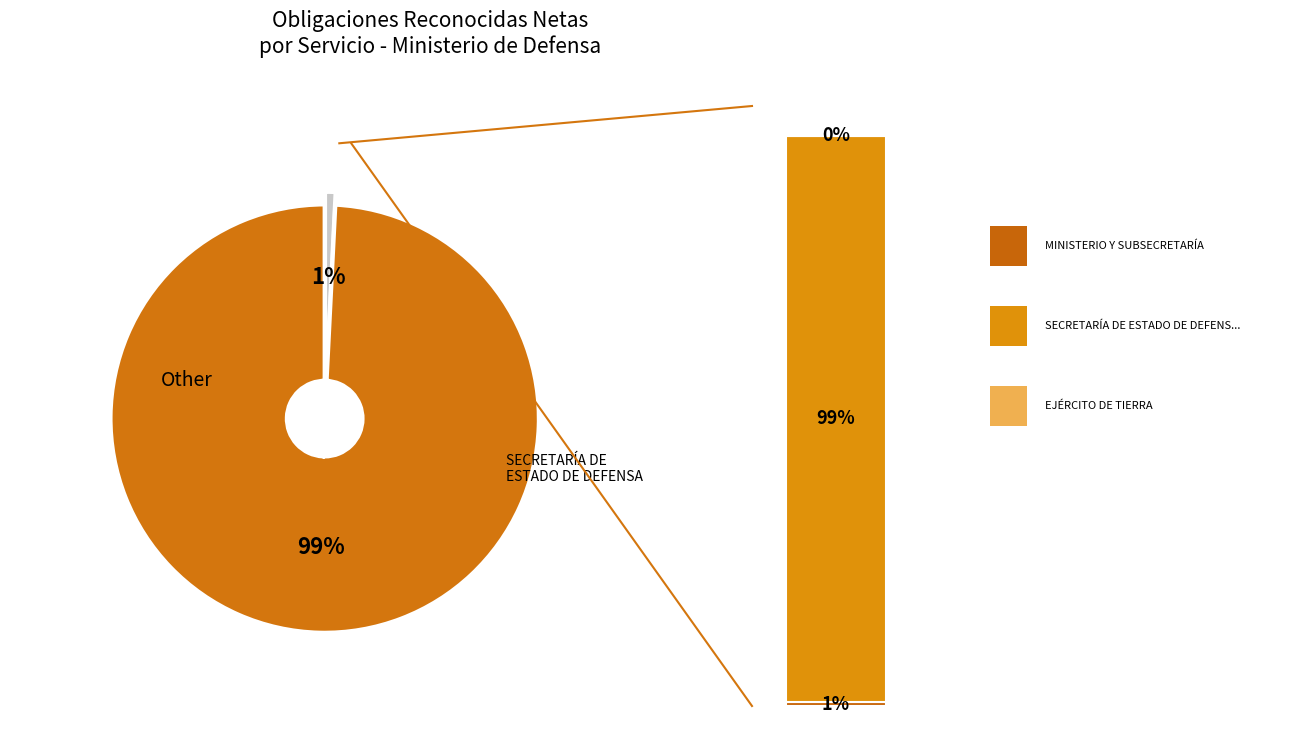

What is the change in value from MINISTERIO Y SUBSECRETARÍA to SECRETARÍA DE ESTADO DE DEFENSA?

+25500333.3